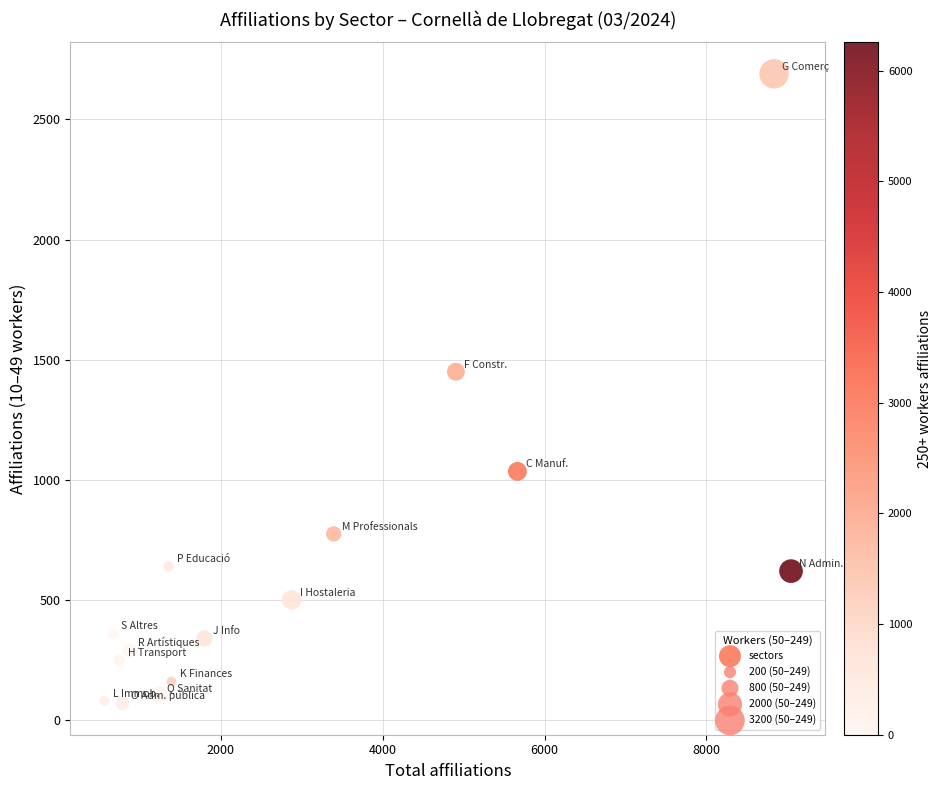

What is the range of Y values (max minus min)?

2620